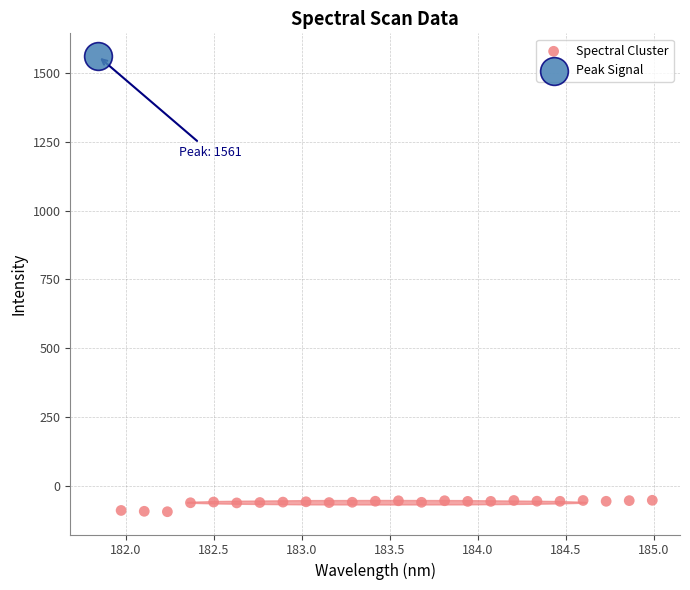

What are all the series names shown in the legend?

Spectral Cluster, Peak Signal